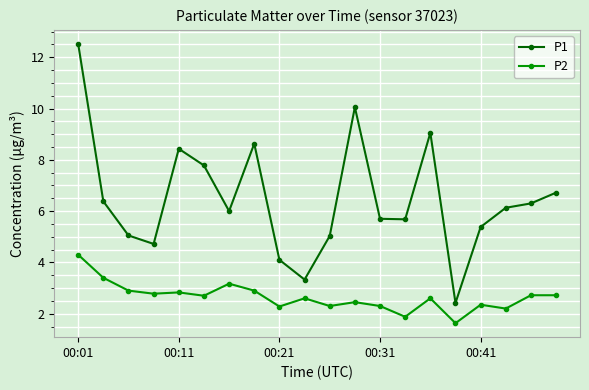

Which series has the largest total across all categories?

P1